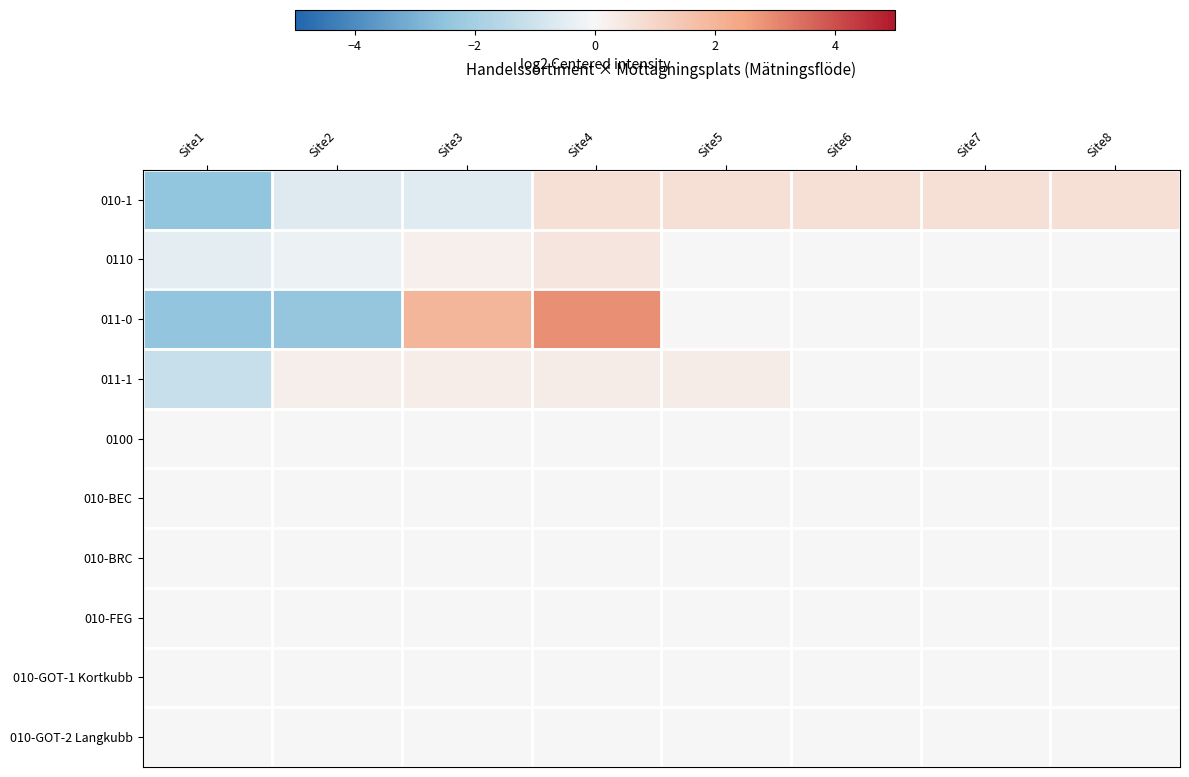

Between Site2 and Site4, which series saw the biggest shift?

011-0